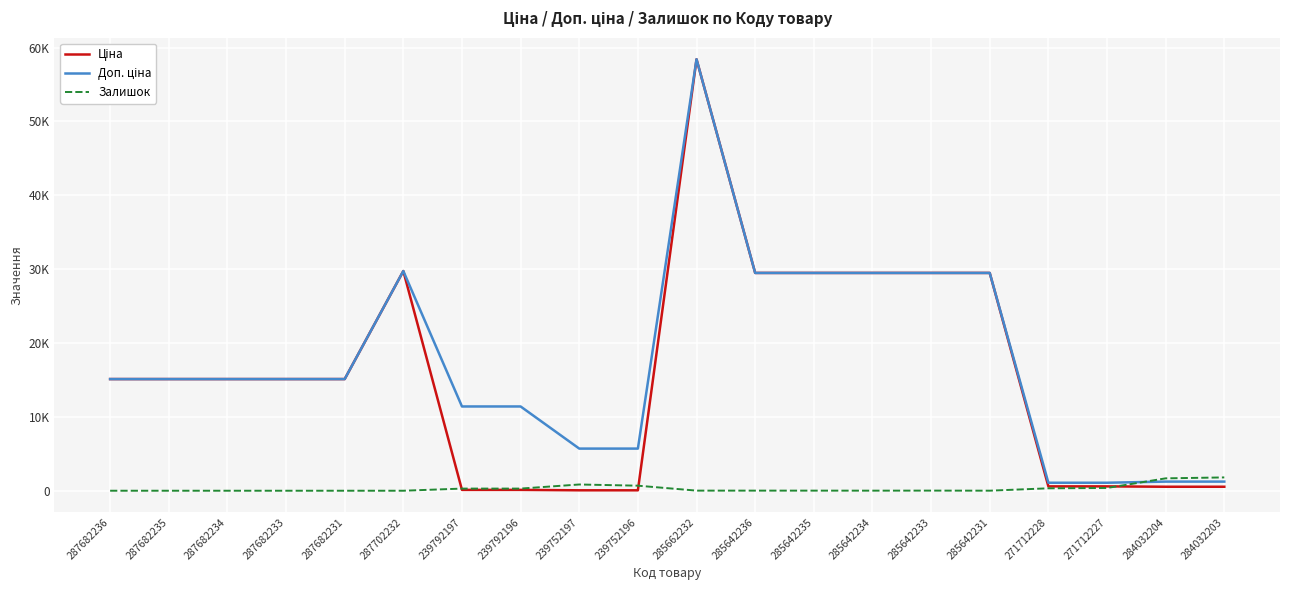

Between which two adjacent categories do Залишок and Ціна first intersect?

287702232 and 239792197